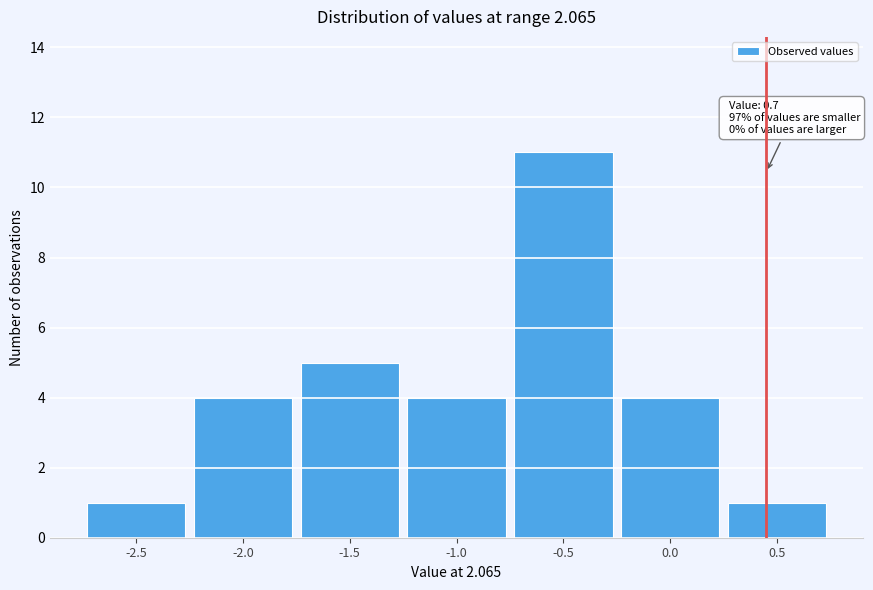

Reading left to right, transcribe all the data shown in this chart.

1	4	5	4	11	4	1